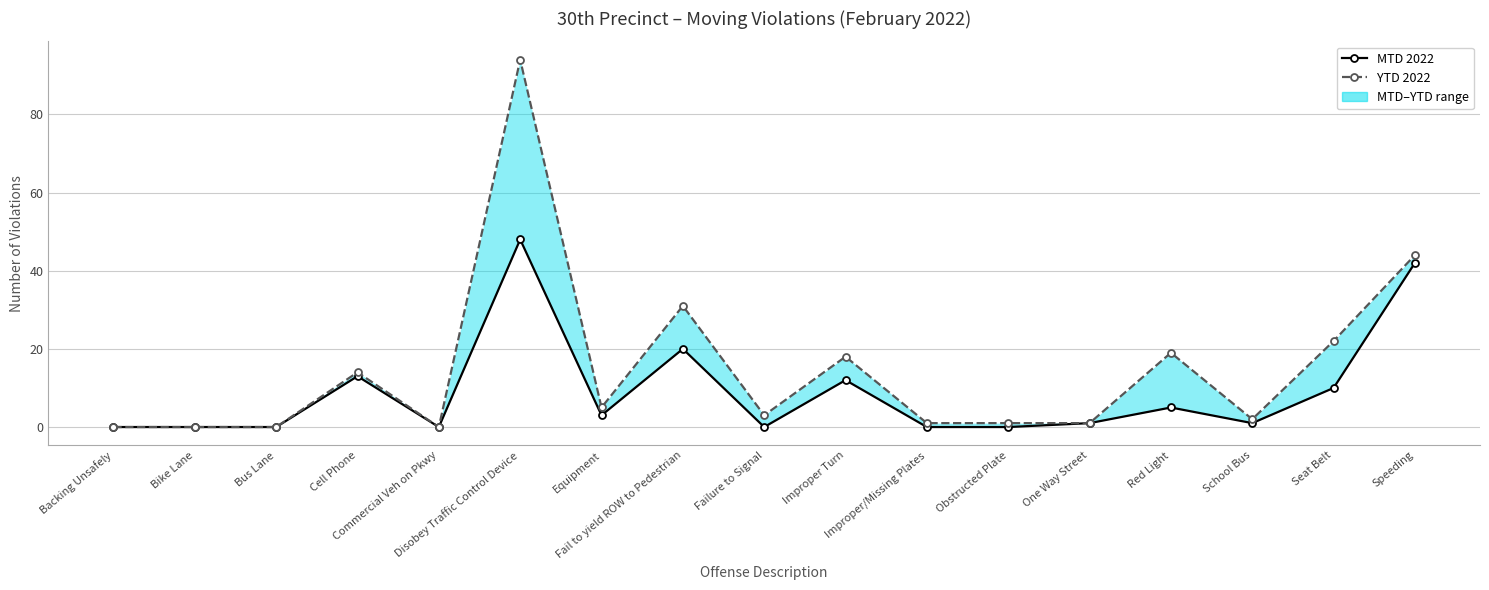

Is it true that YTD 2022 equals 44 at Speeding?

True